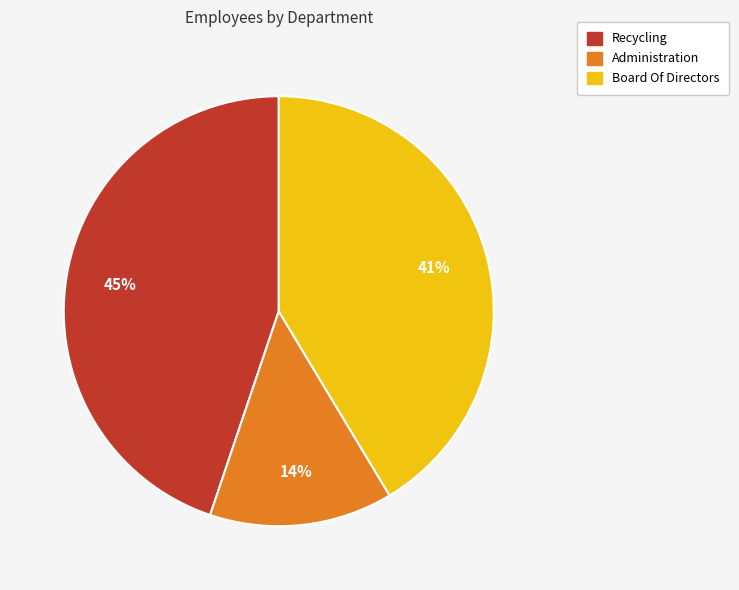

The Administration slice represents 20% of the pie. True or false?

False